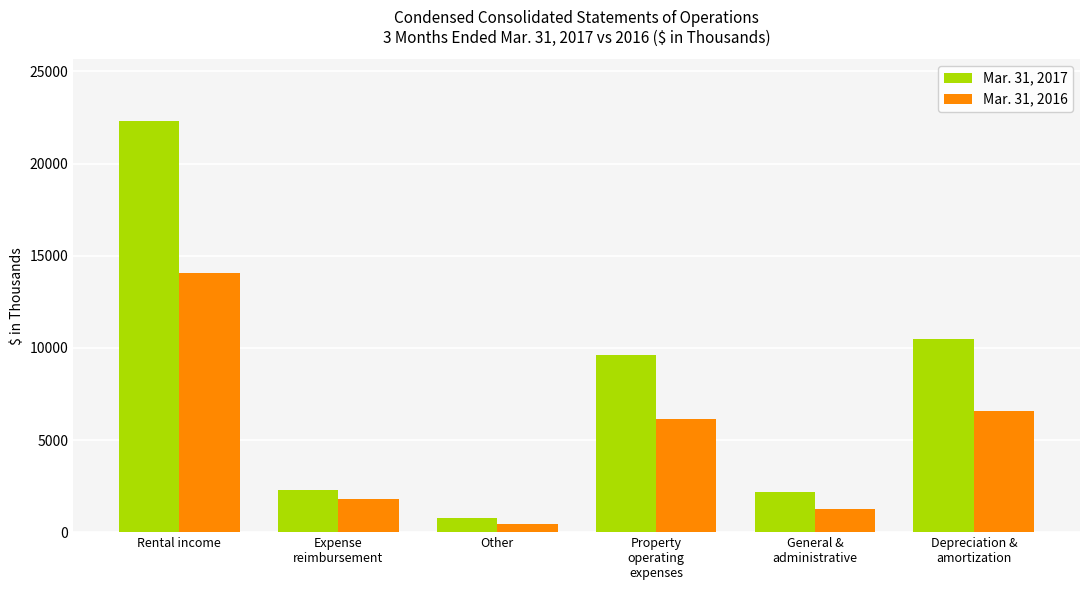

How many data points in Mar. 31, 2017 are less than 9612?

3